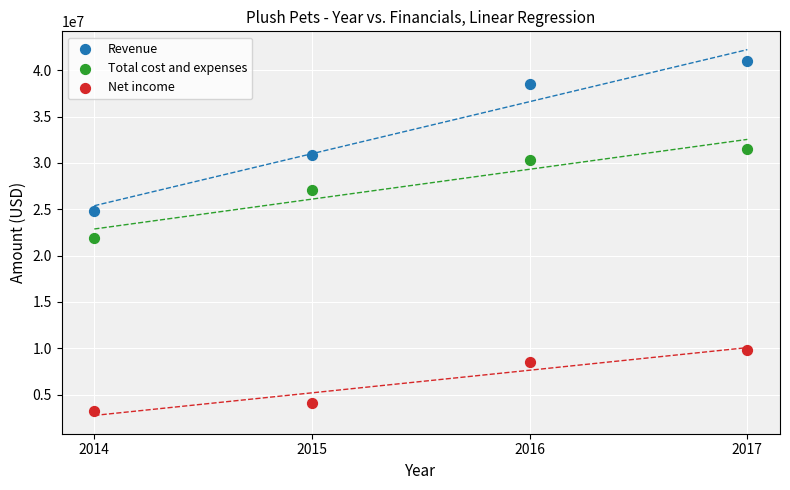

Which series reaches the minimum Y coordinate?

Net income